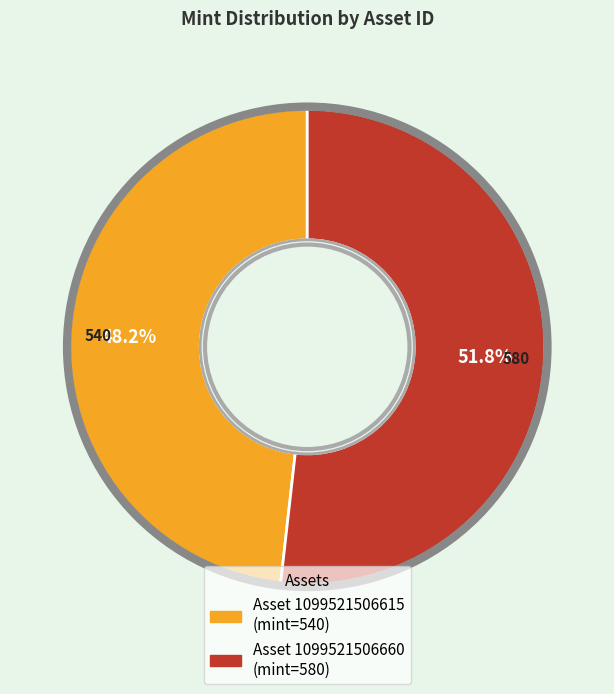

Does any single category account for the majority?

Yes